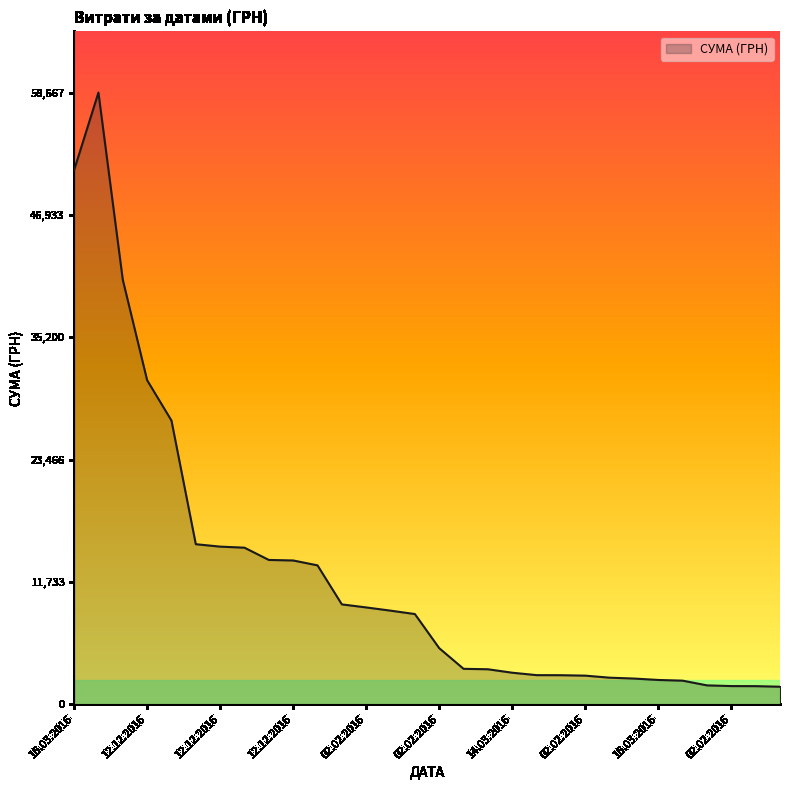

How many series are shown in this chart?

1